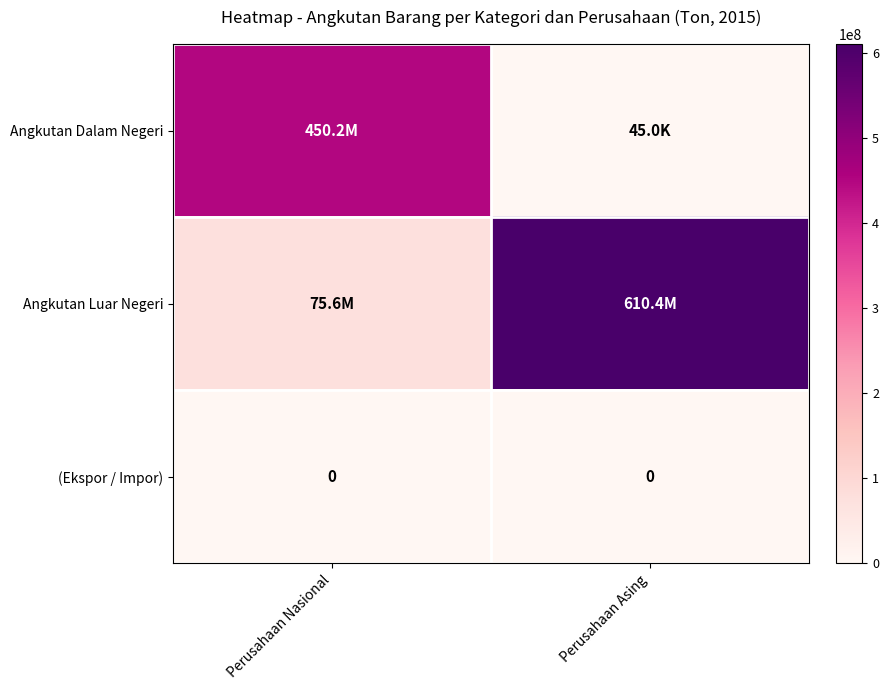

True or false: (Ekspor / Impor) has a value of 0 at Perusahaan Asing.

True